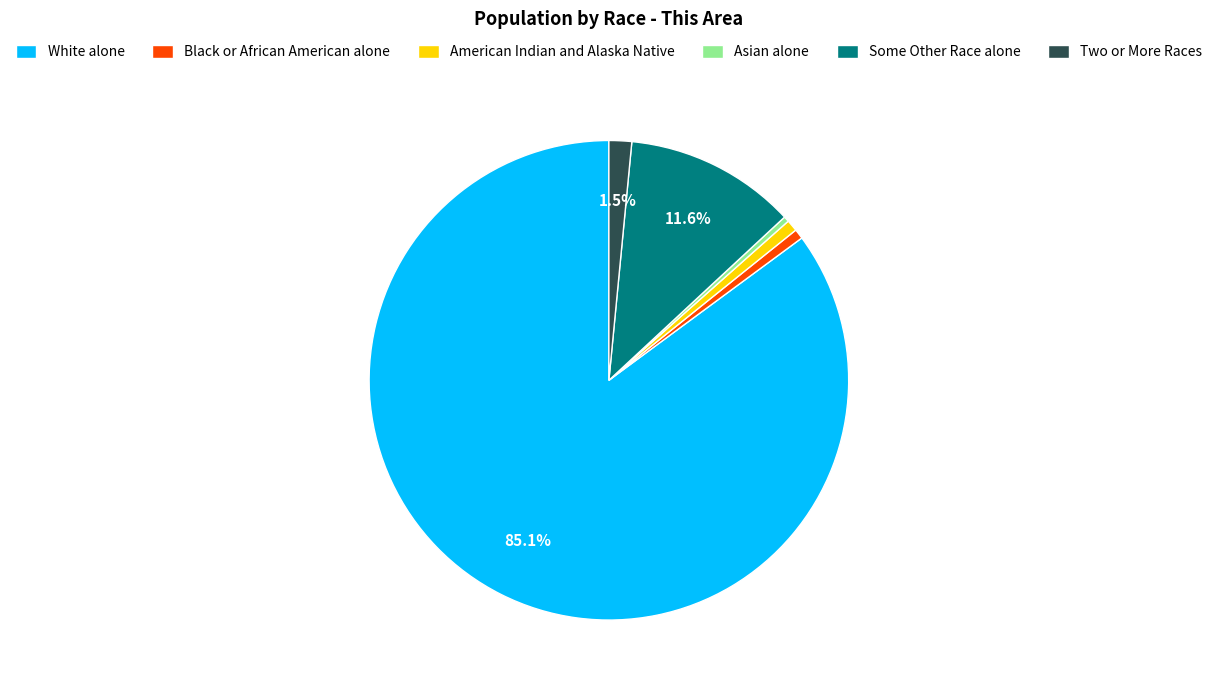

Is it true that Some Other Race alone is 12% of the pie?

True